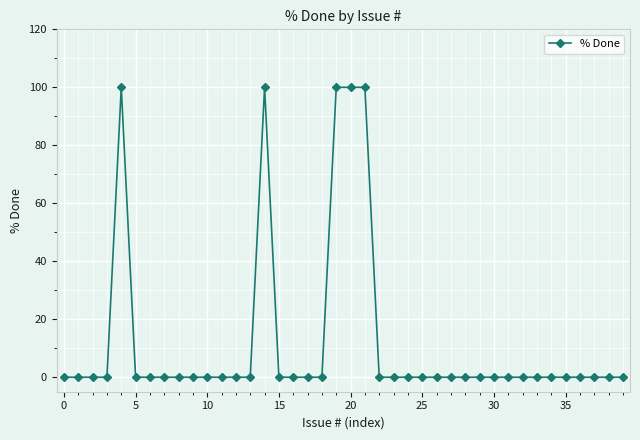

What is the difference between the second highest and second lowest values?

100